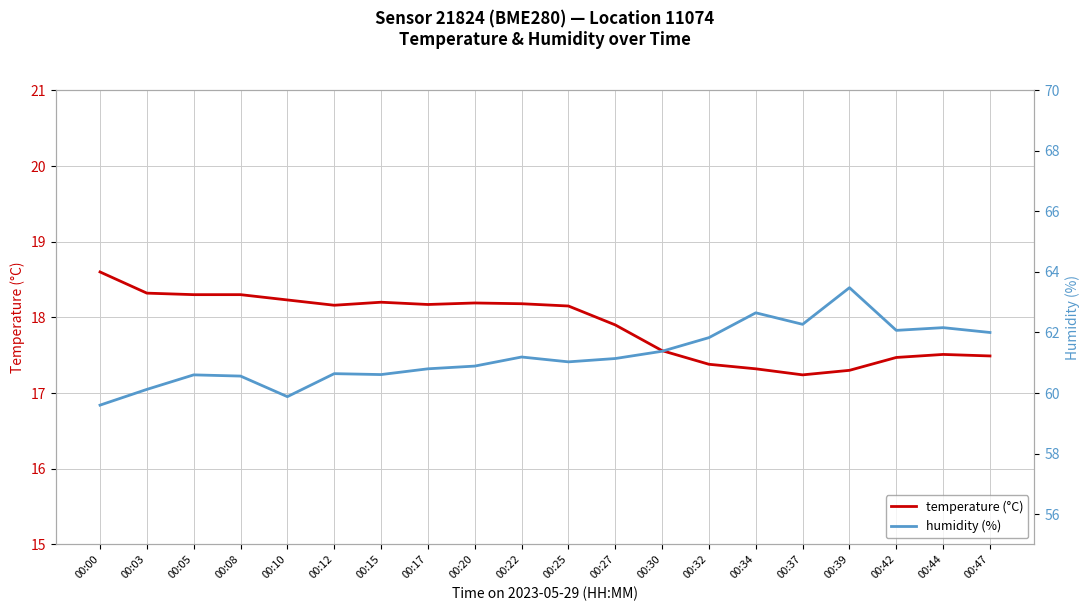

Rank the series by their average value, from highest to lowest.

humidity, temperature